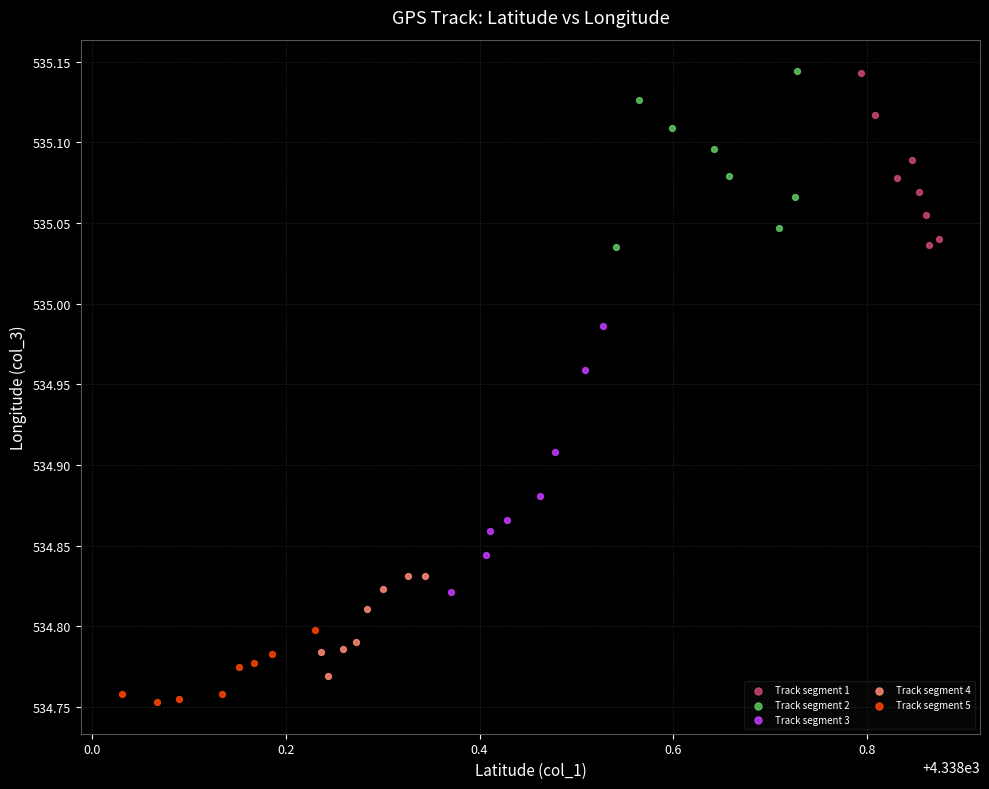

What are all the series names shown in the legend?

Track segment 1, Track segment 2, Track segment 3, Track segment 4, Track segment 5